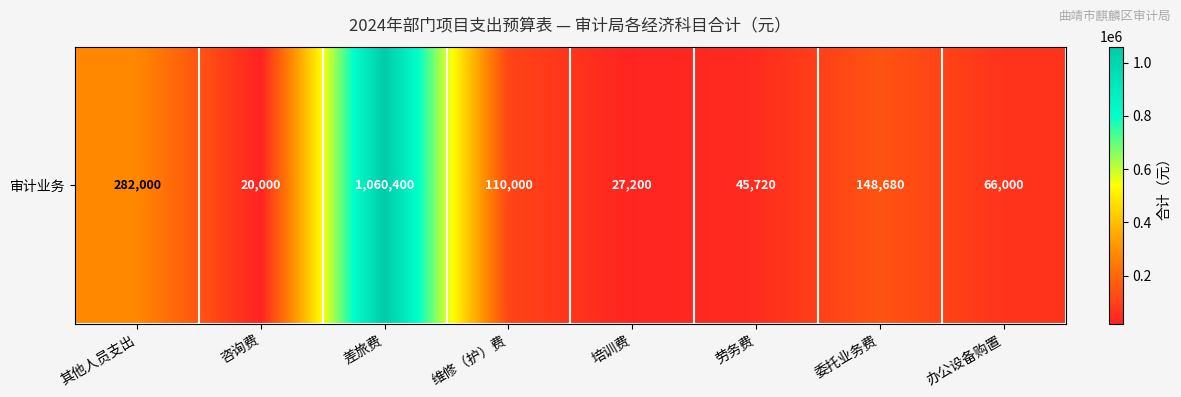

At which category does the chart reach its minimum across all series?

咨询费